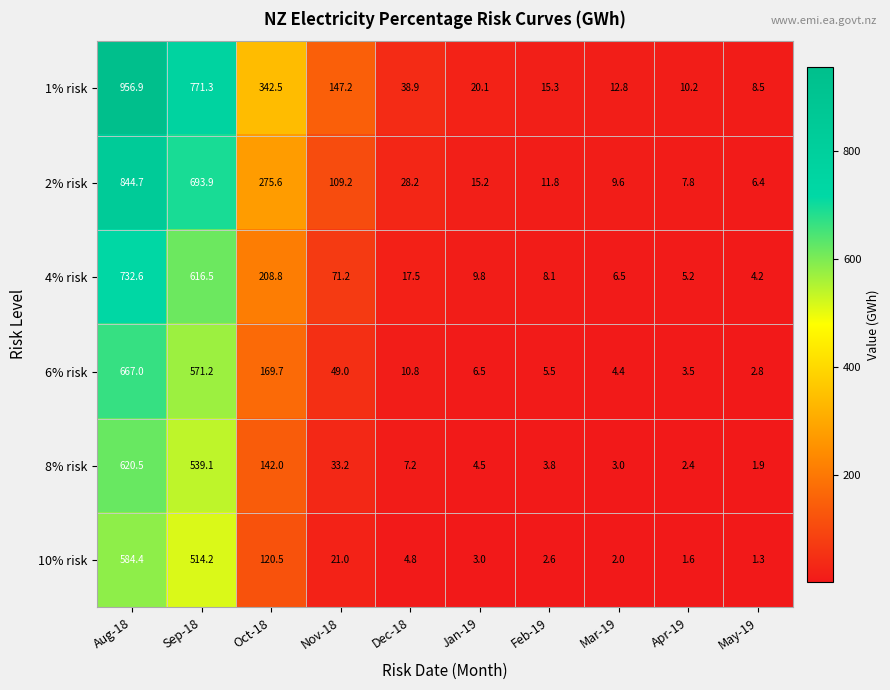

What is the average value of the 8% risk series?

135.8